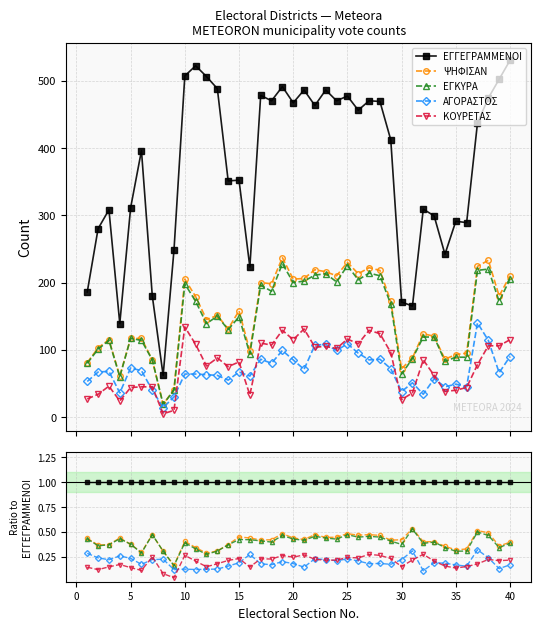

What is the value of the ΨΗΦΙΣΑΝ point at the 2nd from the left?

0.4